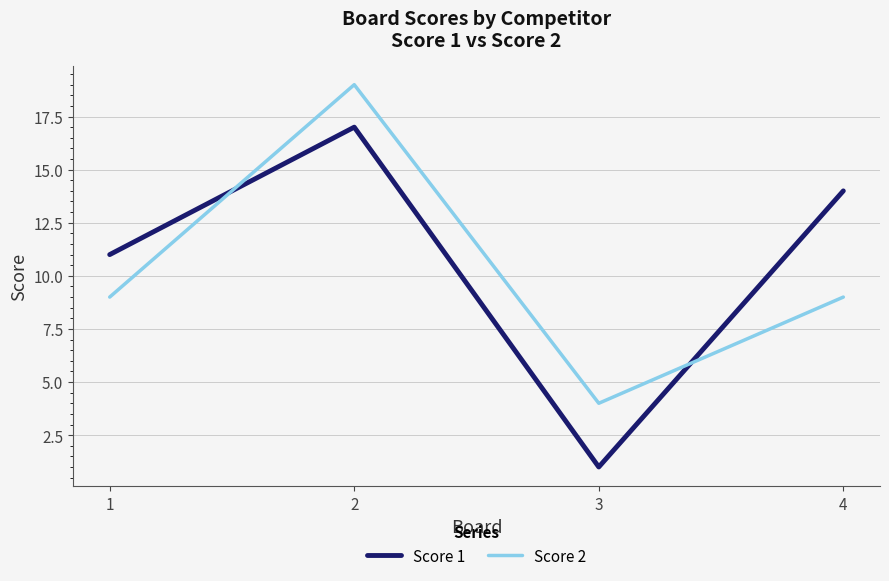

Which series has the largest range (max minus min)?

Score 1